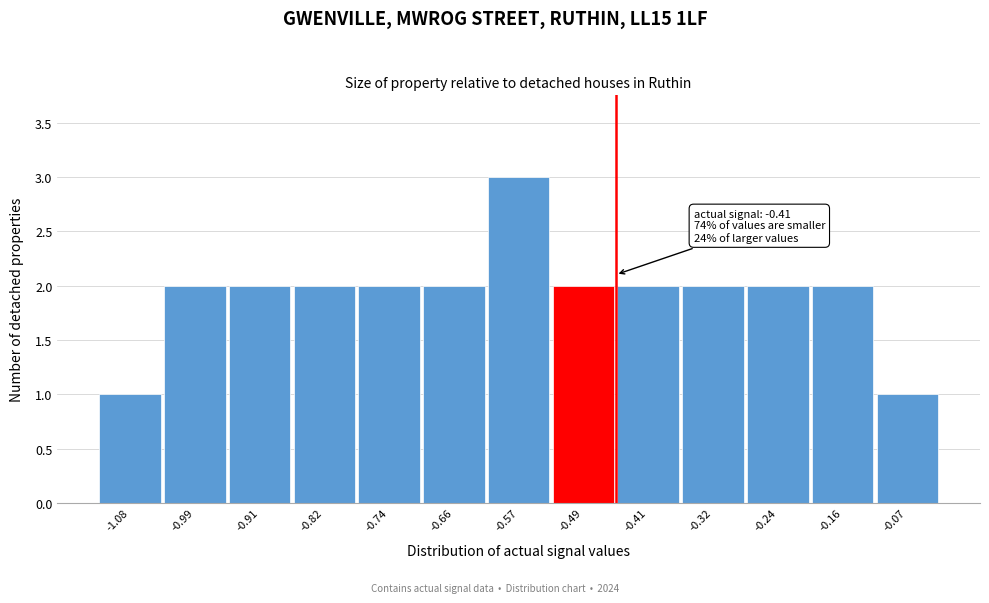

Reading left to right, list all the values displayed in this chart.

1	2	2	2	2	2	3	2	2	2	2	2	1